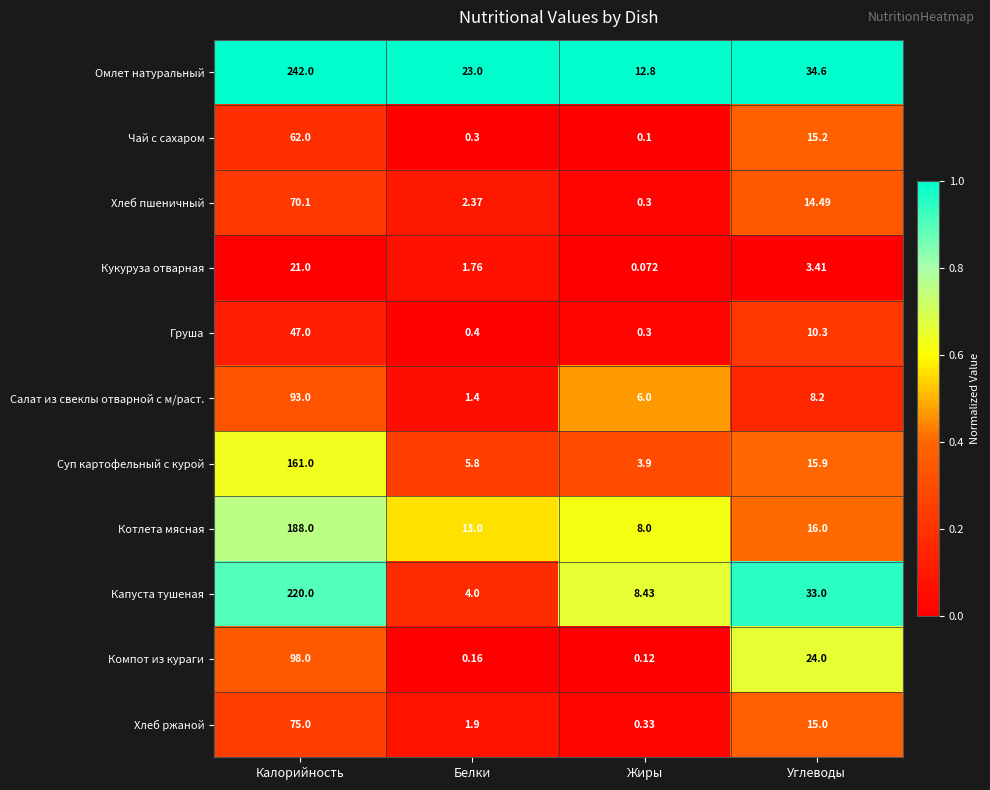

Which category has the highest value in the Груша series?

Калорийность